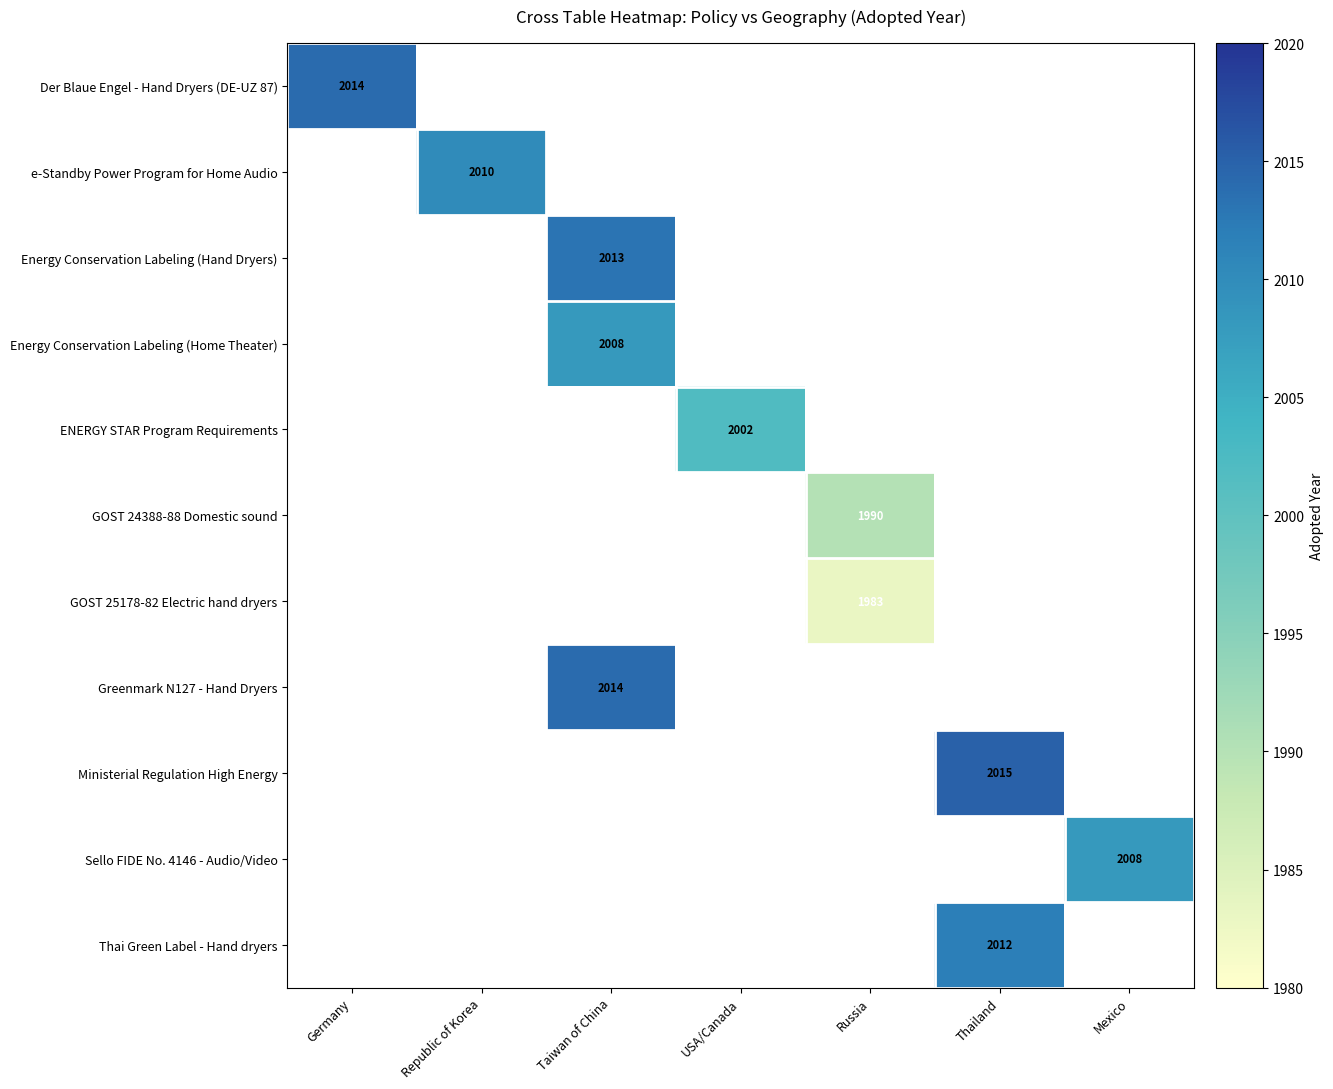

How many positive values does the Energy Conservation Labeling (Home Theater) series have?

1